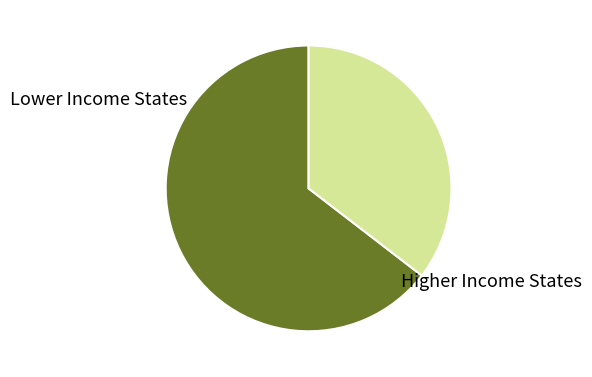

Between Lower Income States and Higher Income States, which is larger?

Lower Income States